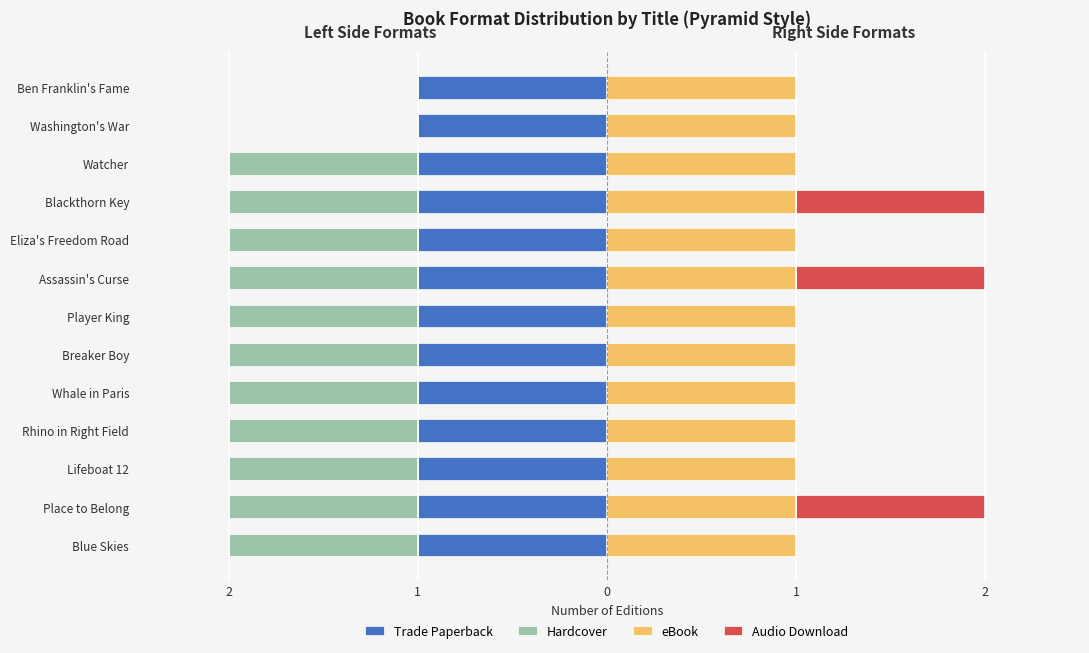

How many groups of bars are there?

13